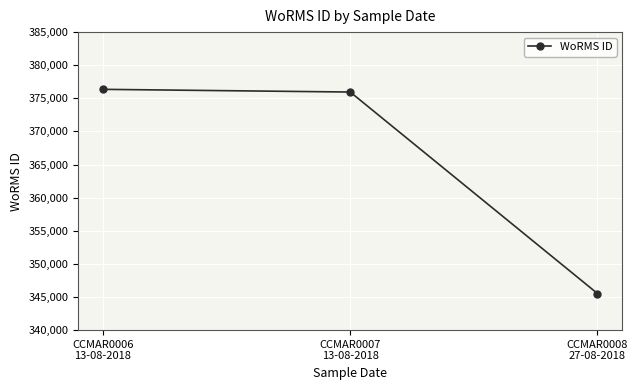

Rank the categories by value from highest to lowest.

CCMAR0006
13-08-2018, CCMAR0007
13-08-2018, CCMAR0008
27-08-2018